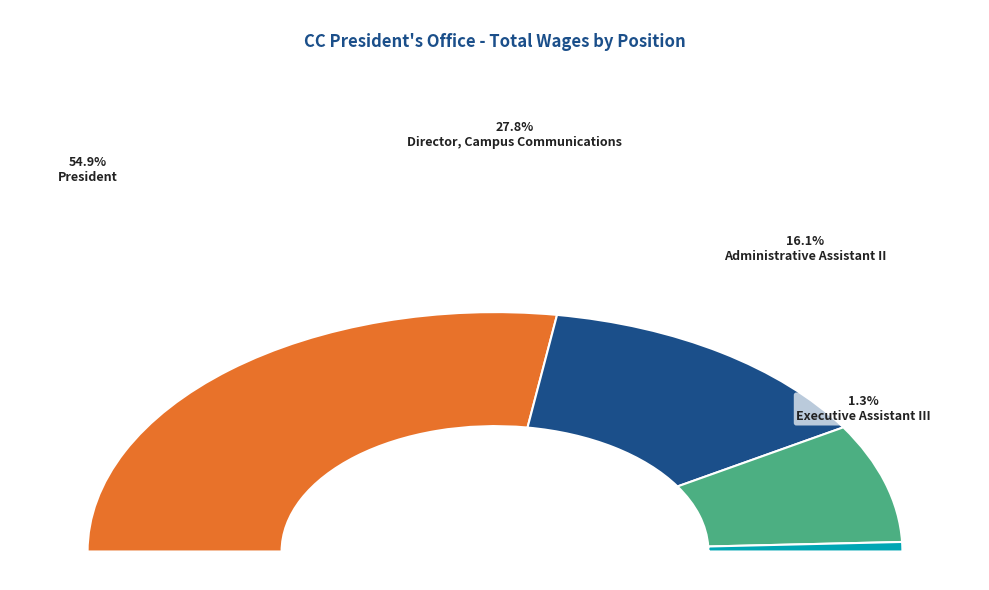

Is it true that Administrative Assistant II is 16% of the pie?

True